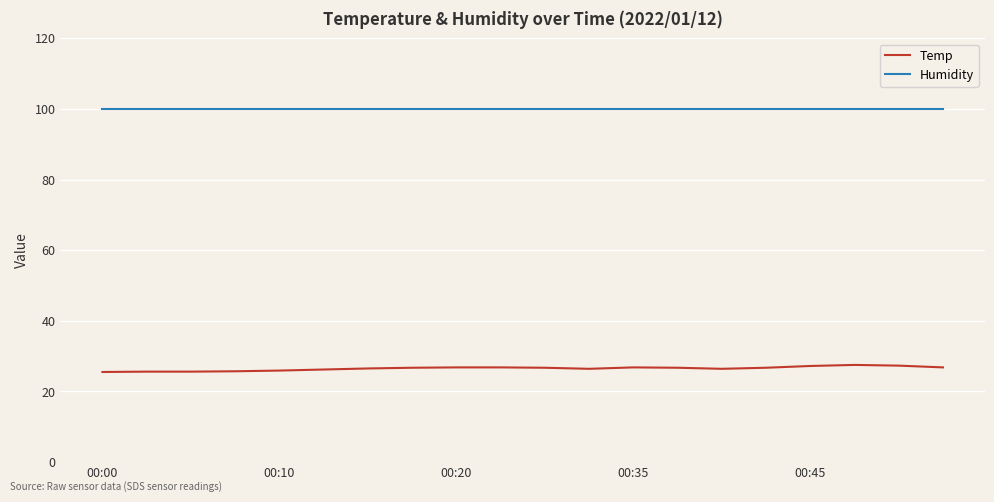

What is the sum of all Humidity values?

1998.0